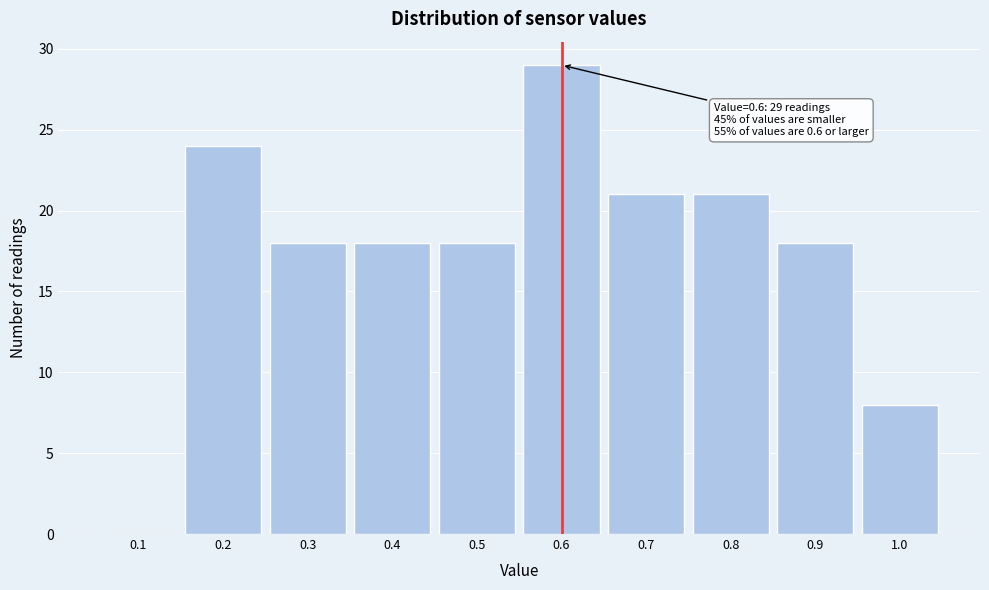

Over which range of the x-axis is the bar tallest?

0.55 to 0.65